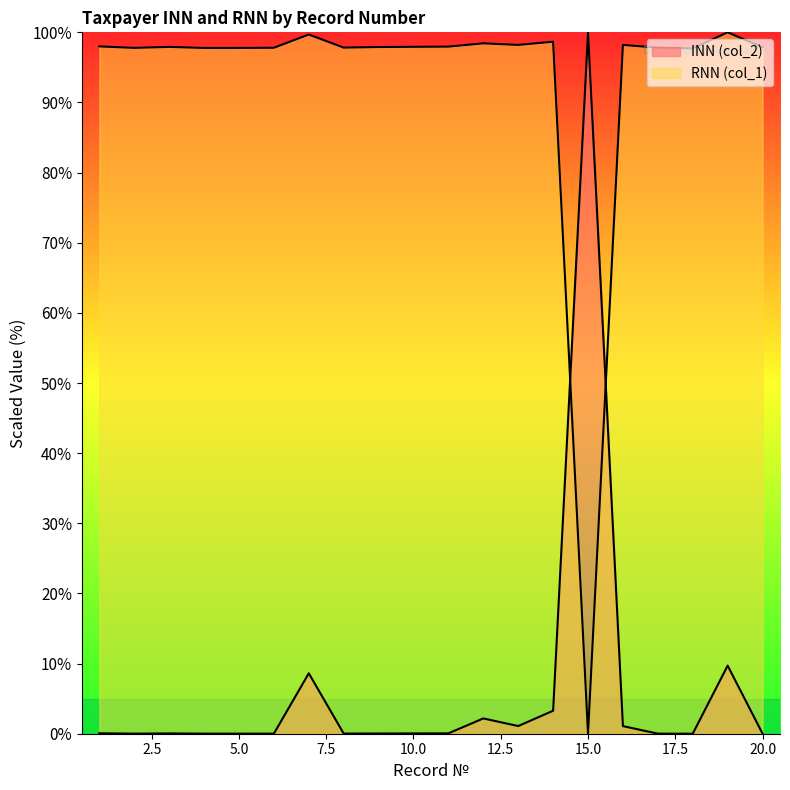

Where is the first local maximum for RNN (col_1)?

3